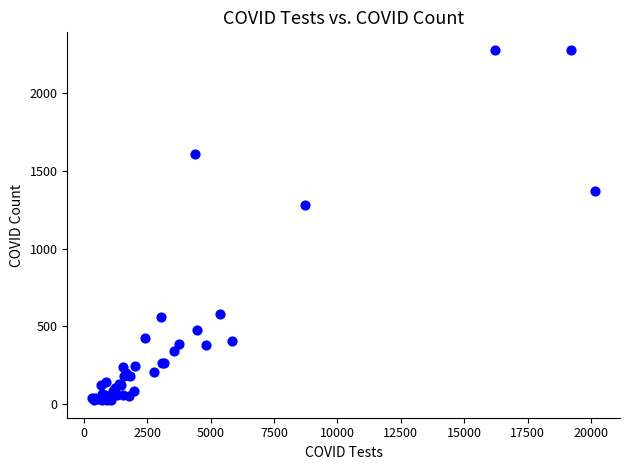

What Y value in the scatter plot is closest to 1152?

1283